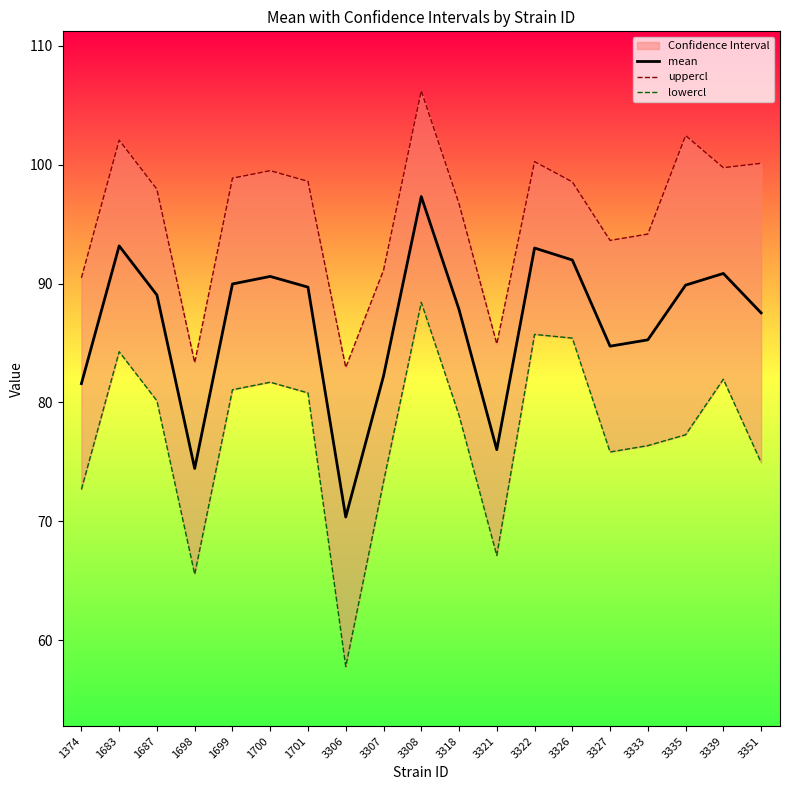

The mean series shows 90.6 at 1700. True or false?

True